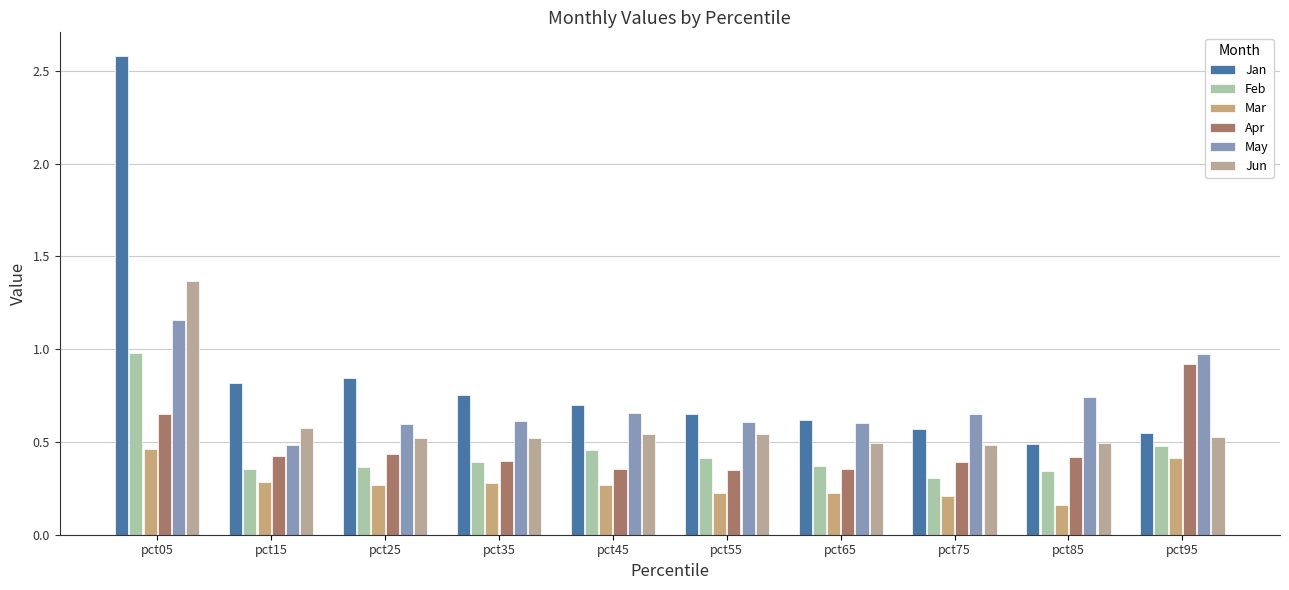

Rank the series by their maximum value, from lowest to highest.

Mar, Apr, Feb, May, Jun, Jan